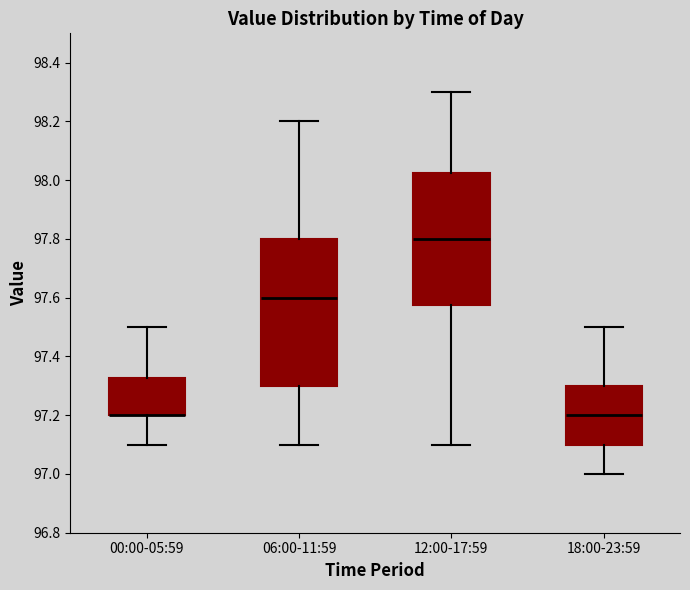

Comparing the boxes themselves (not the whiskers), which one is the tallest?

06:00-11:59